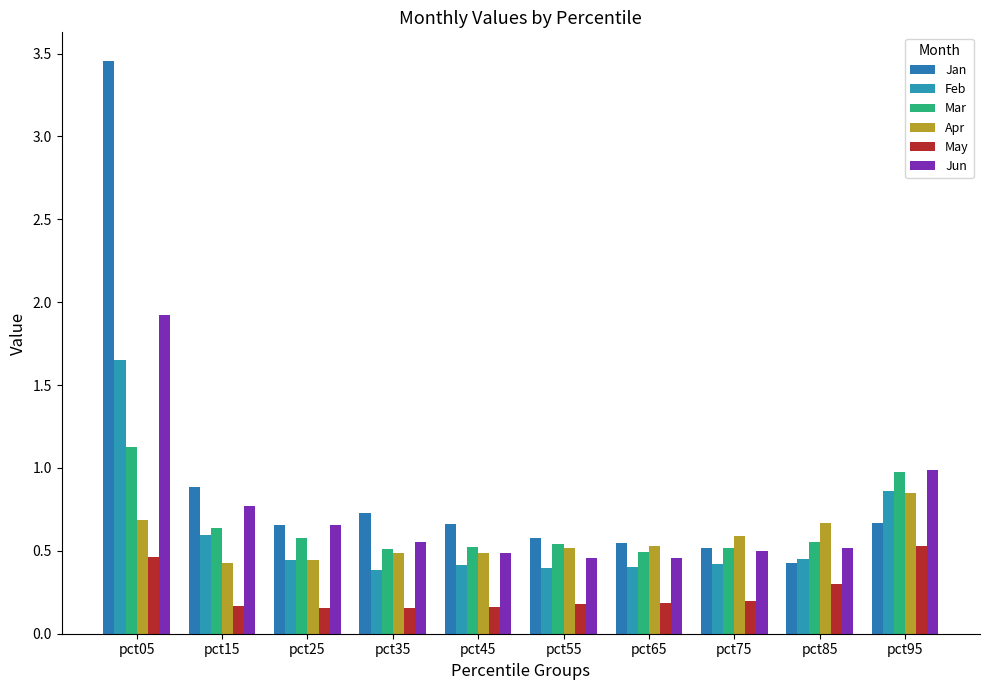

The value of Mar at pct15 is 0.1. True or false?

False